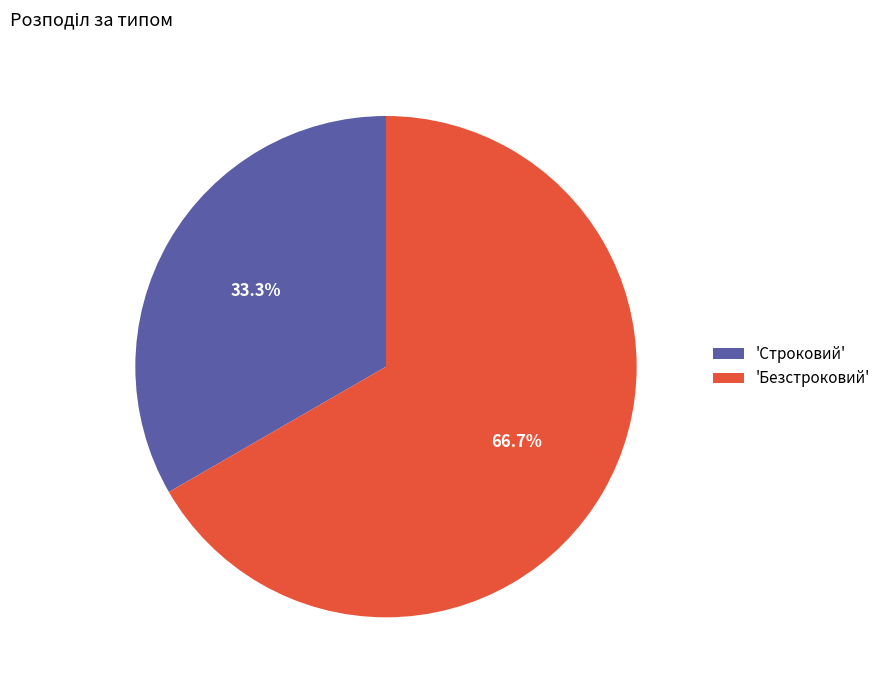

Rank the categories by value from highest to lowest.

'Безстроковий', 'Строковий'